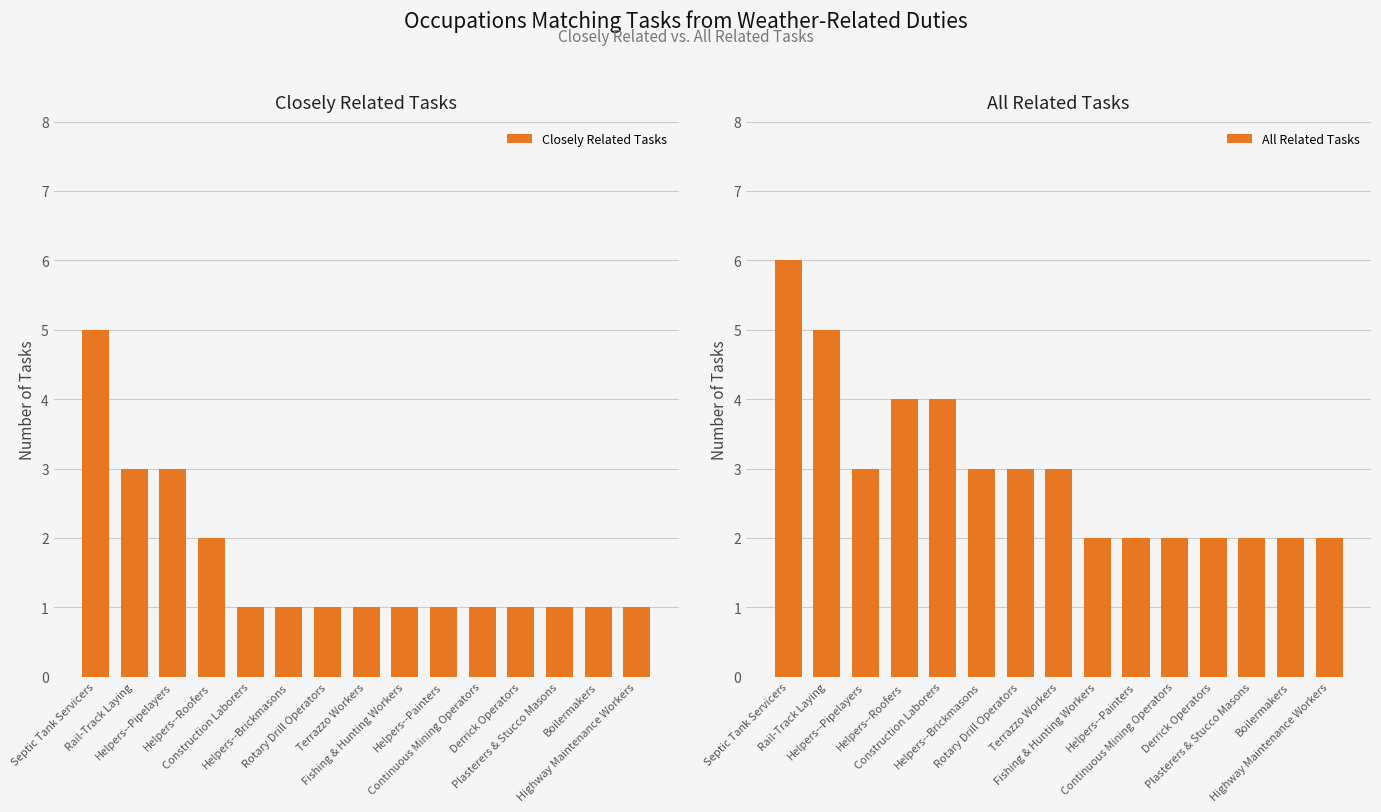

Reading left to right, extract all data points from this chart.

Closely Related Tasks: Septic Tank Servicers=5	Rail-Track Laying=3	Helpers--Pipelayers=3	Helpers--Roofers=2	Construction Laborers=1	Helpers--Brickmasons=1	Rotary Drill Operators=1	Terrazzo Workers=1	Fishing & Hunting Workers=1	Helpers--Painters=1	Continuous Mining Operators=1	Derrick Operators=1	Plasterers & Stucco Masons=1	Boilermakers=1	Highway Maintenance Workers=1
All Related Tasks: Septic Tank Servicers=6	Rail-Track Laying=5	Helpers--Pipelayers=3	Helpers--Roofers=4	Construction Laborers=4	Helpers--Brickmasons=3	Rotary Drill Operators=3	Terrazzo Workers=3	Fishing & Hunting Workers=2	Helpers--Painters=2	Continuous Mining Operators=2	Derrick Operators=2	Plasterers & Stucco Masons=2	Boilermakers=2	Highway Maintenance Workers=2